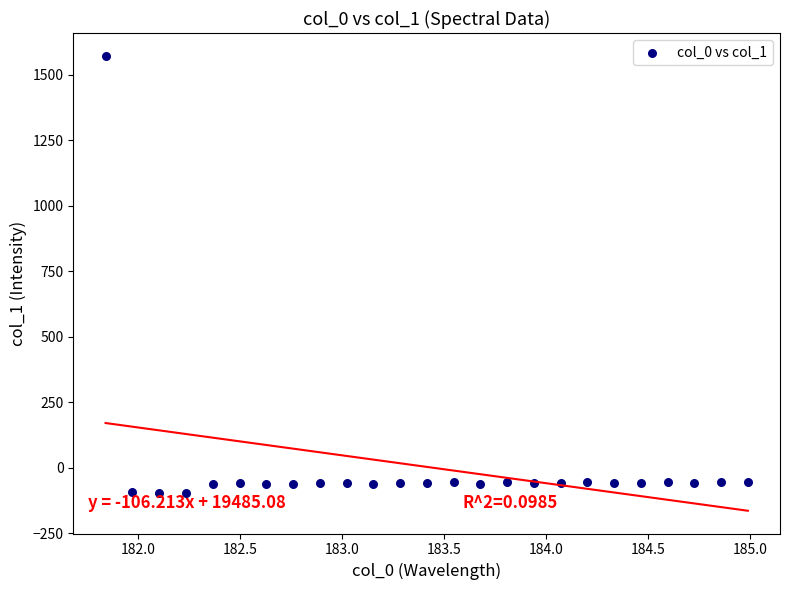

What is the range of X values (max minus min)?

3.1